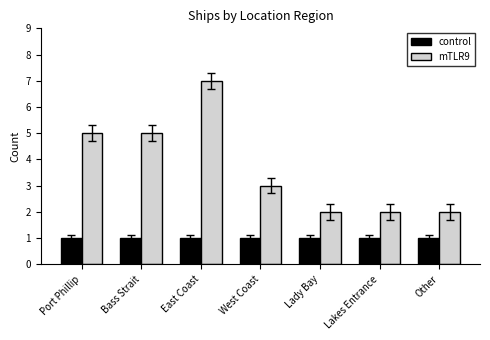

At which label does mTLR9 first exceed 3?

Port Phillip